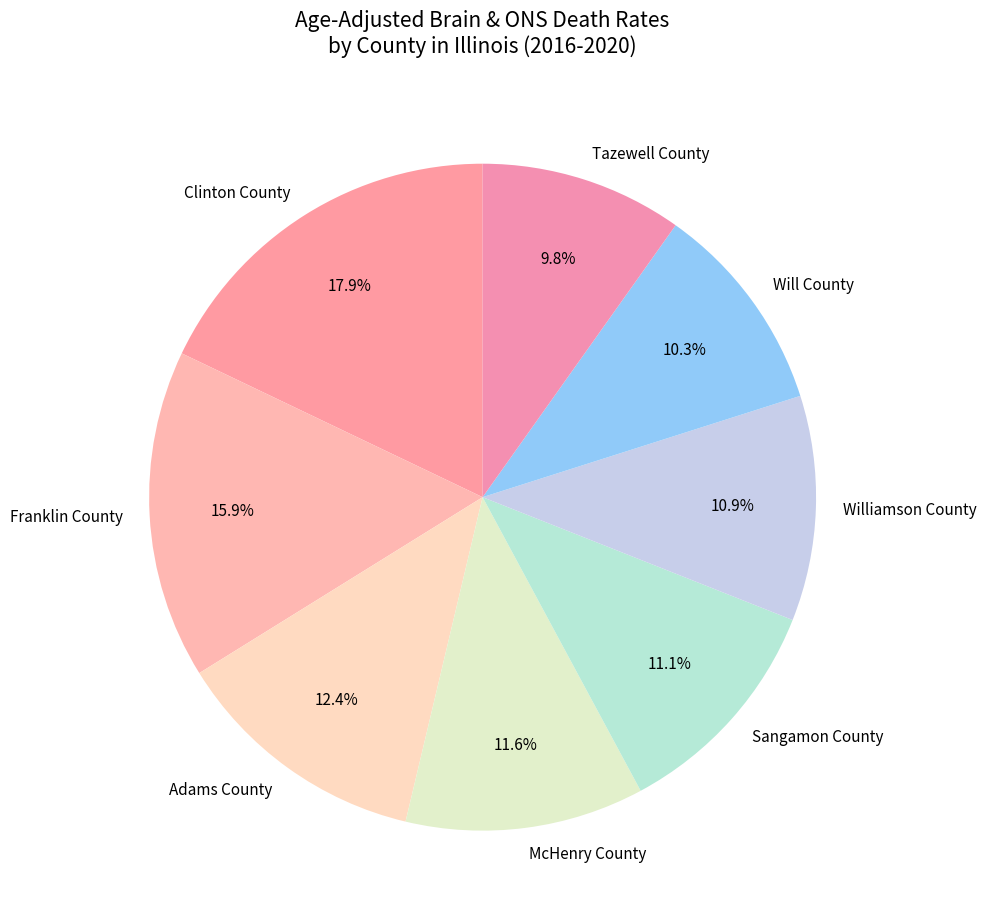

What is the largest slice in the pie chart?

Clinton County